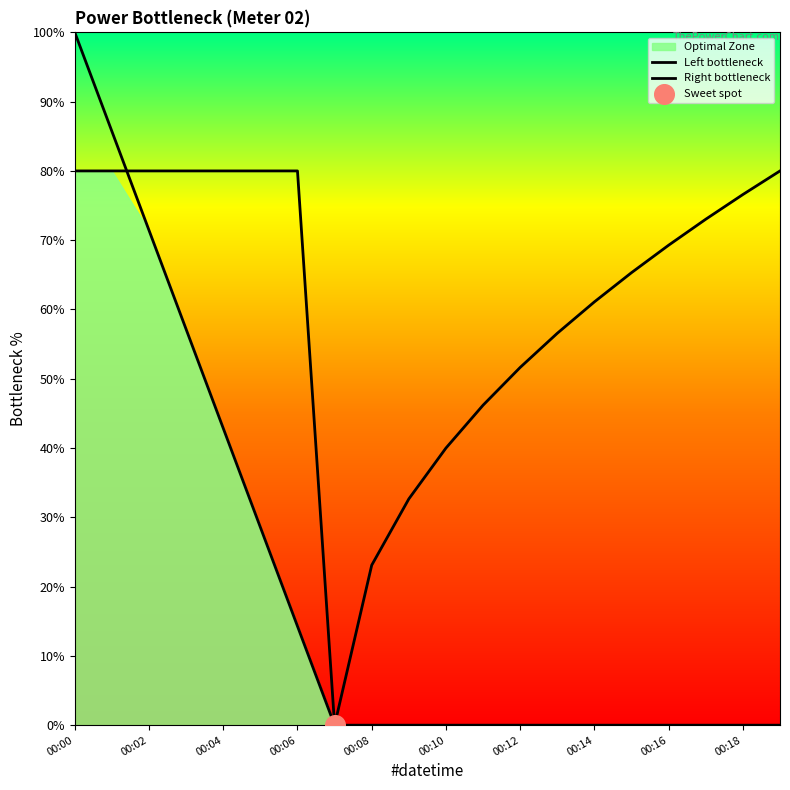

Which series has the widest spread of Y values?

Left bottleneck